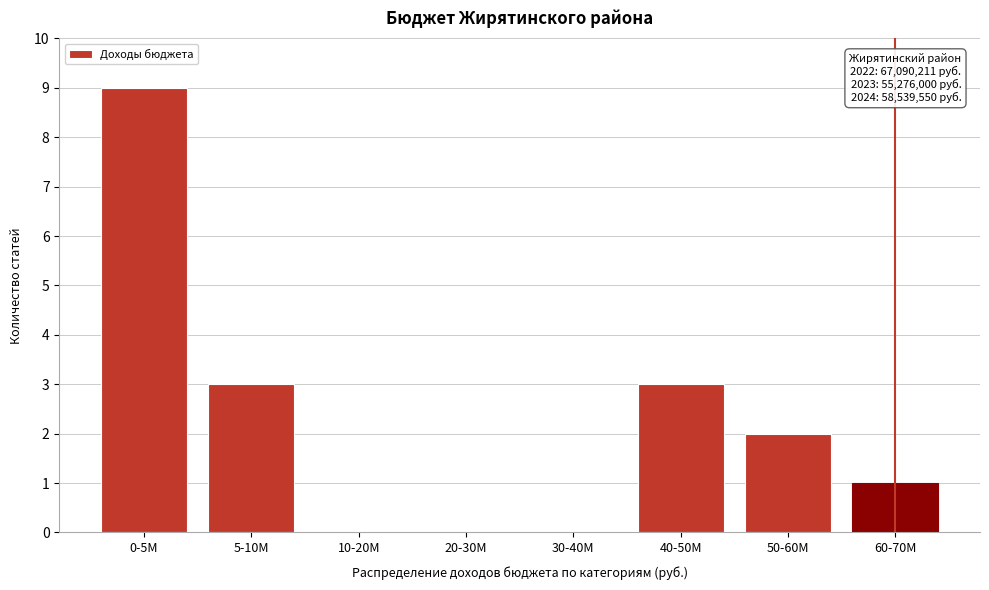

Reading left to right, list all the values displayed in this chart.

0-5M=9	5-10M=3	10-20M=0	20-30M=0	30-40M=0	40-50M=3	50-60M=2	60-70M=1